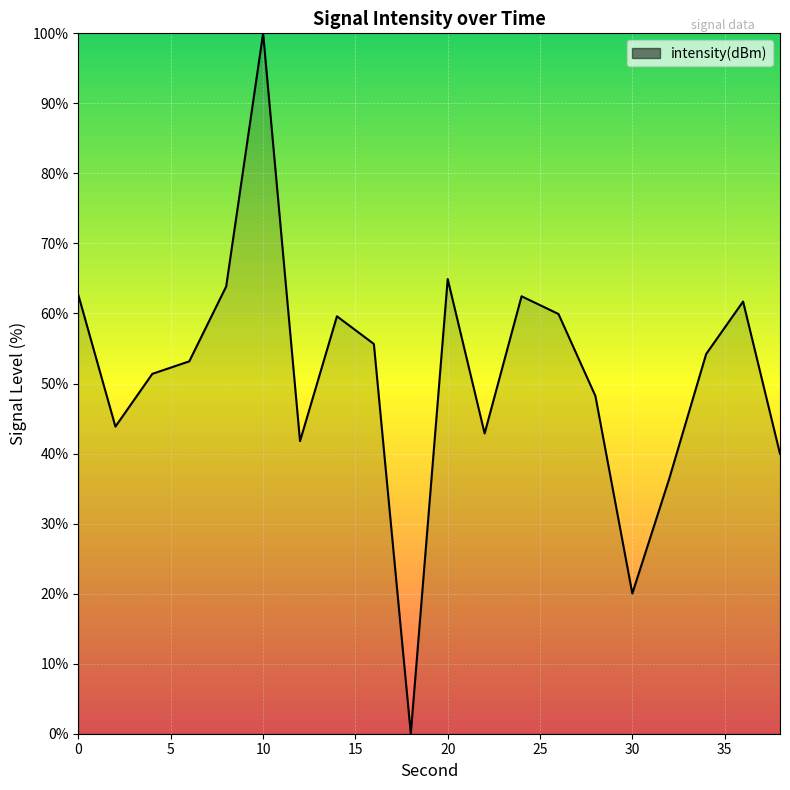

What is the maximum value shown in the chart?

100.0